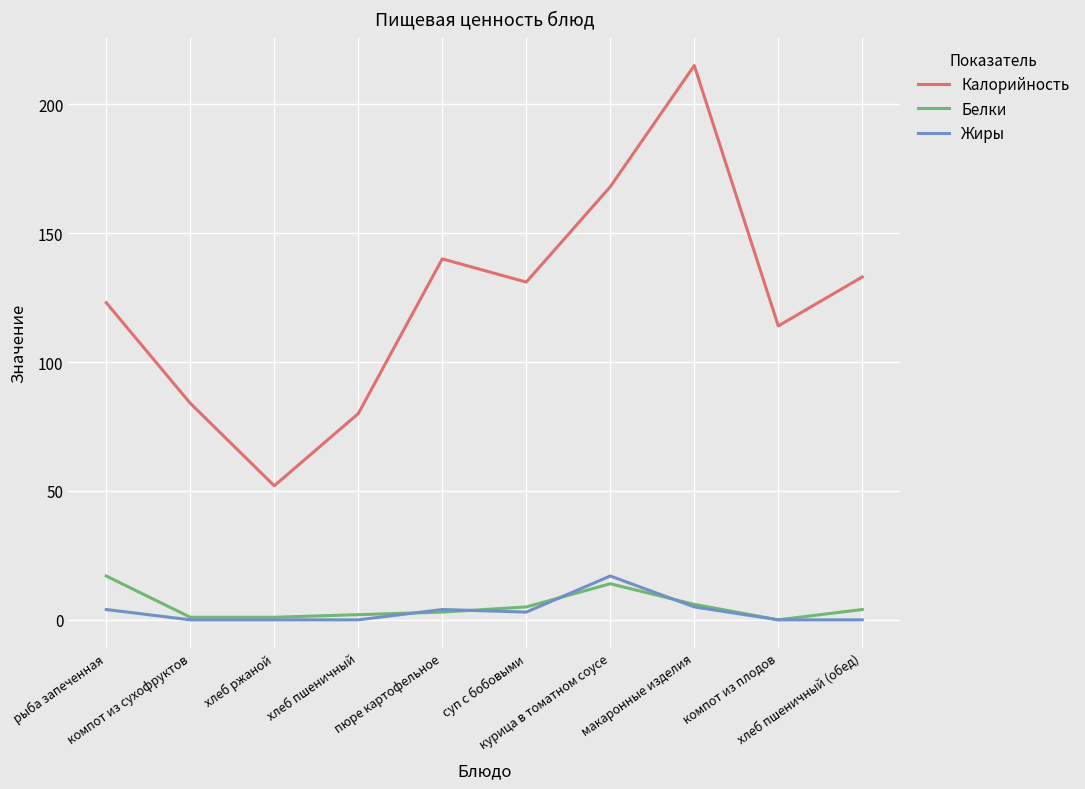

How many series are shown in this chart?

3